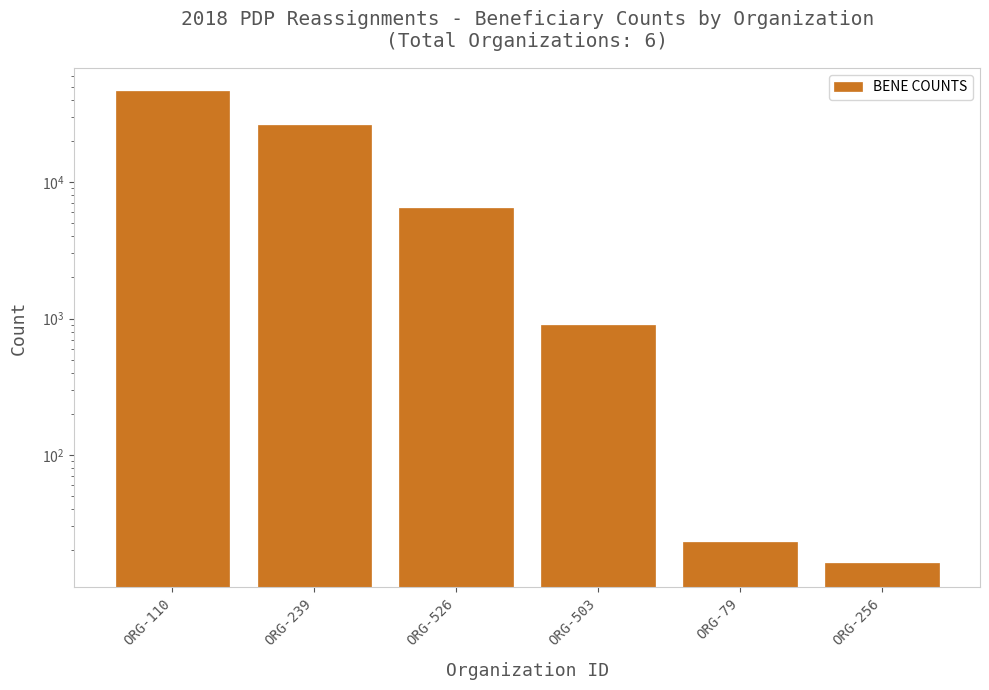

Reading right to left, transcribe all the data shown in this chart.

ORG-256=16	ORG-79=23	ORG-503=892	ORG-526=6433	ORG-239=26083	ORG-110=46242